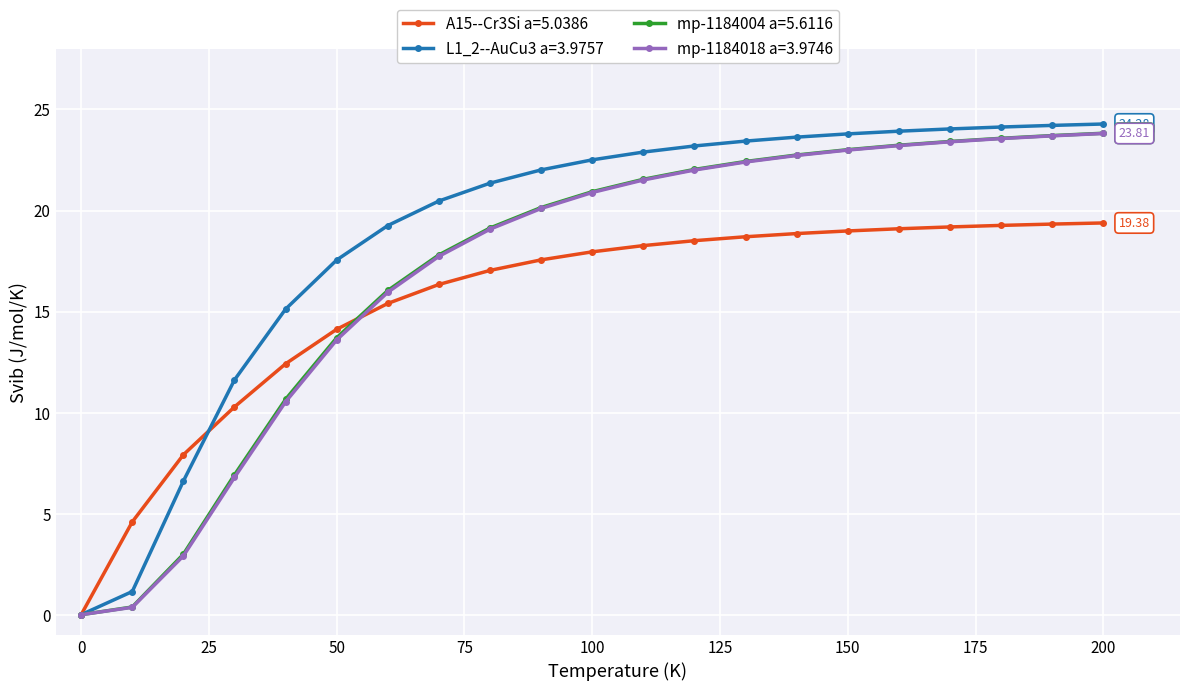

At how many categories does at least one series exceed 11?

18